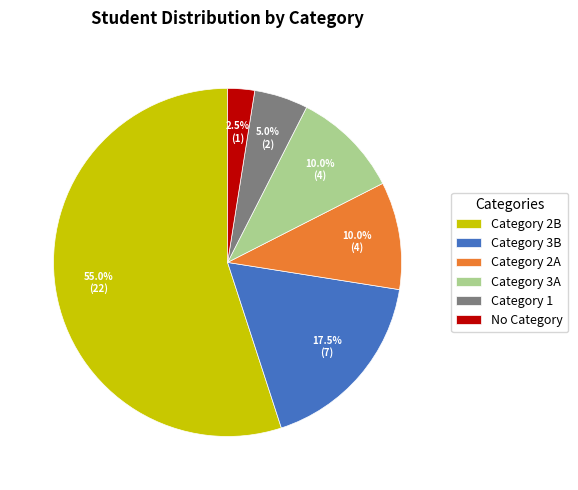

To the nearest percent, what is the combined percentage of Category 1 and No Category?

8%